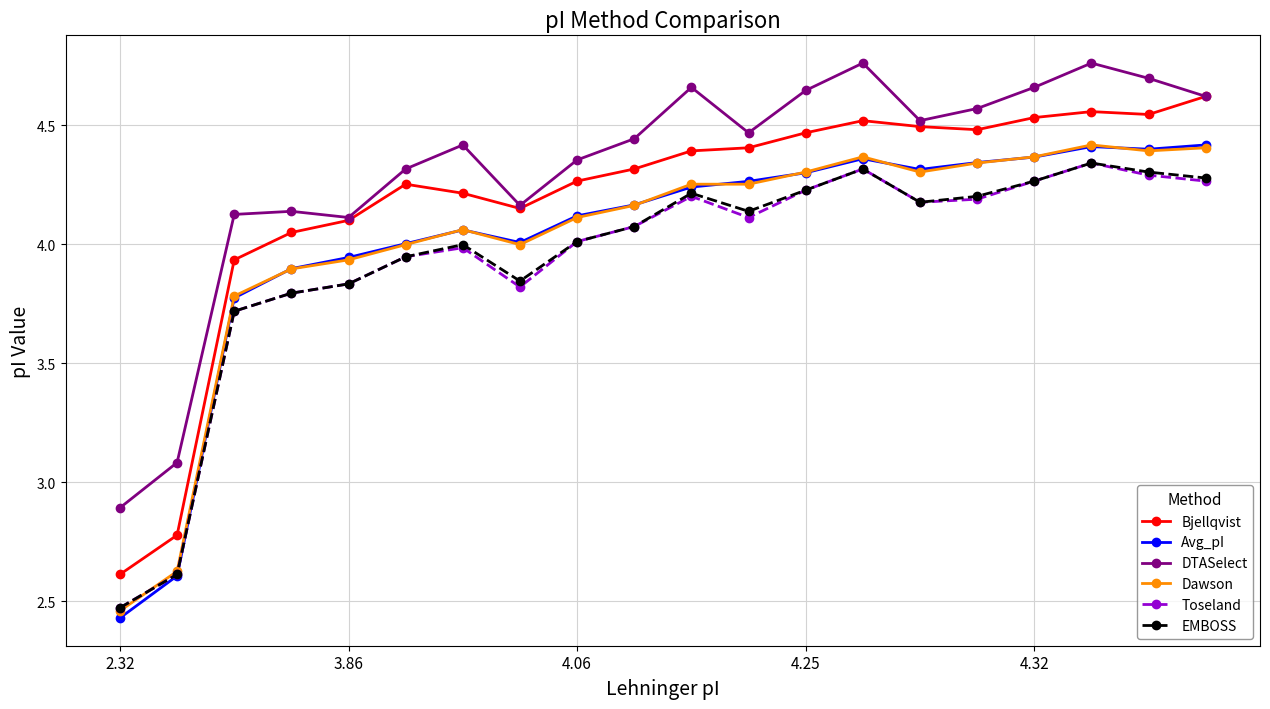

At how many categories does at least one series exceed 3?

19